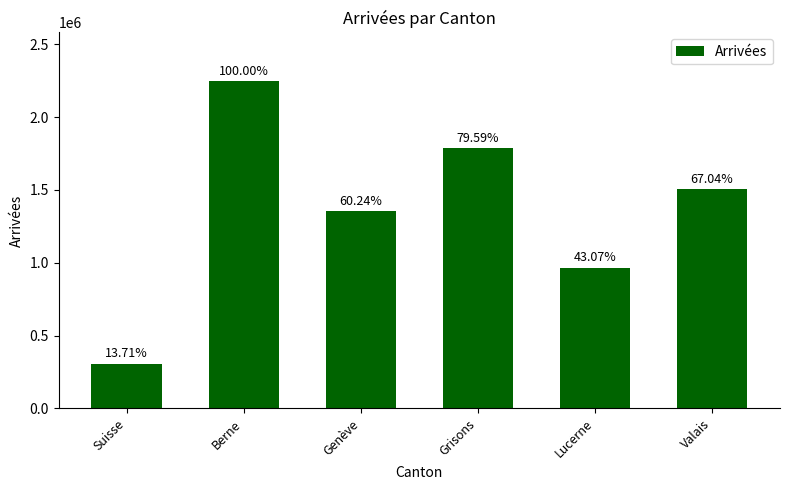

True or false: the data shows 512401 at Lucerne.

False